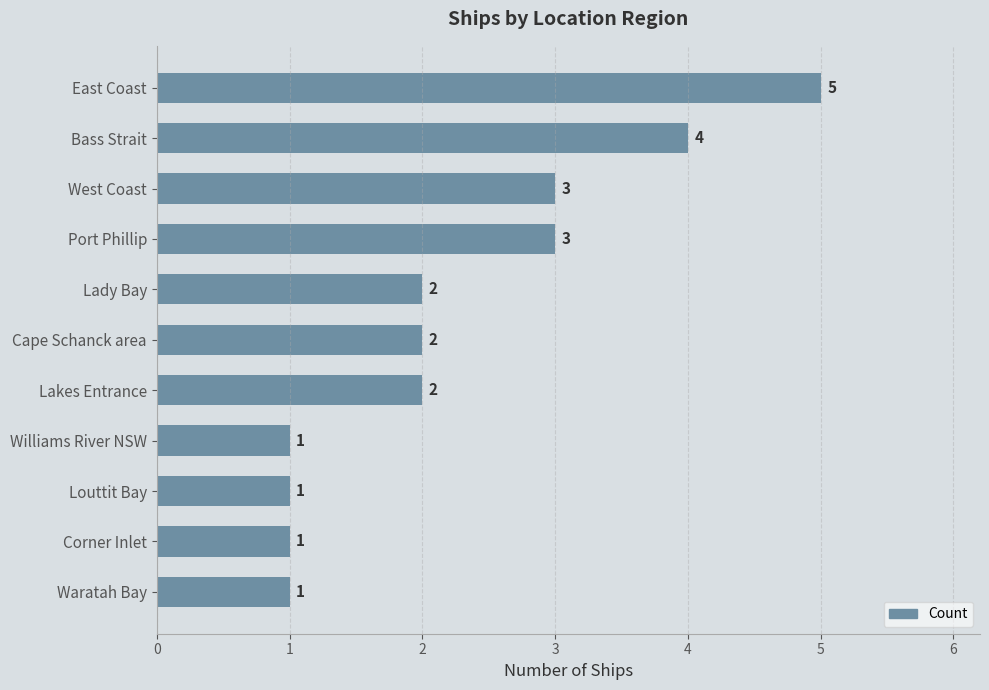

The value at Waratah Bay is 1. True or false?

True